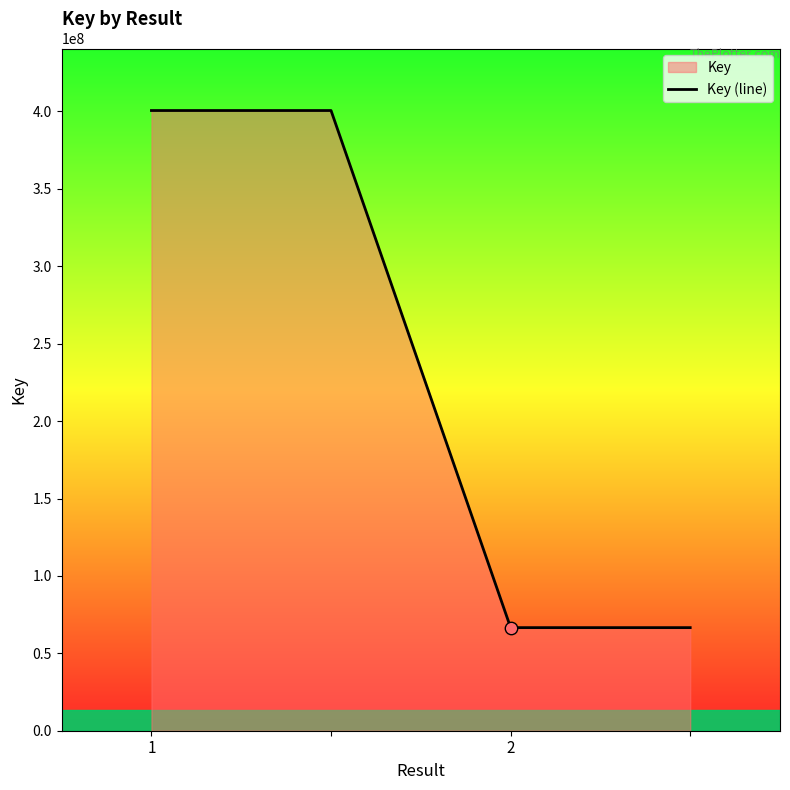

Which has a higher value, 1 or 2?

1